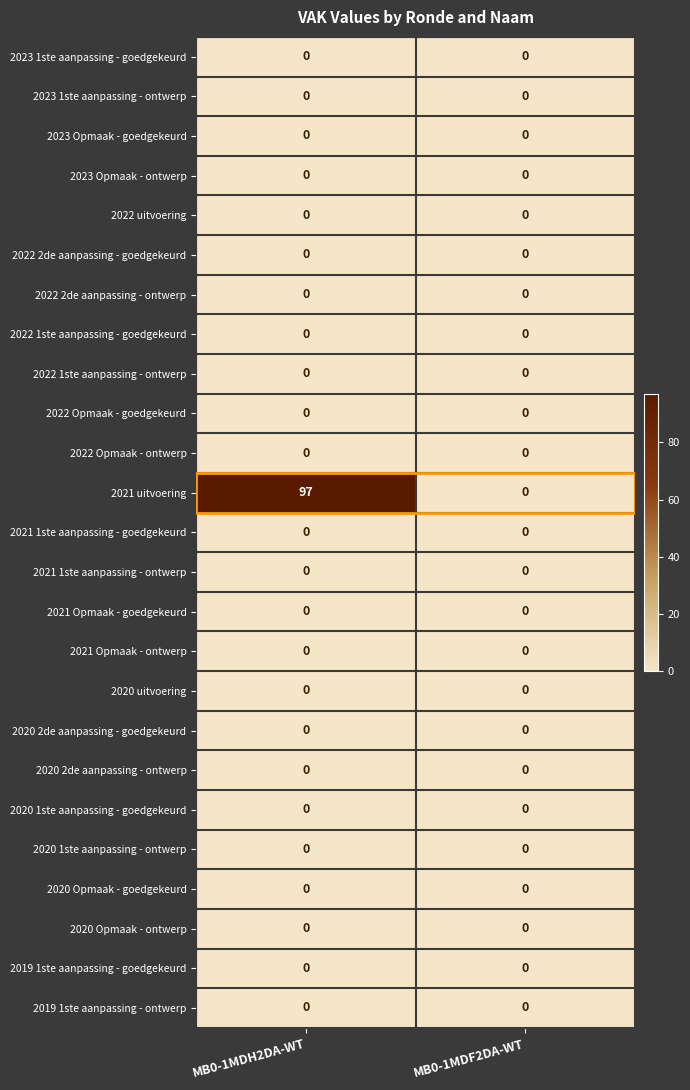

Rank the categories by 2021 uitvoering value from highest to lowest.

MB0-1MDH2DA-WT, MB0-1MDF2DA-WT